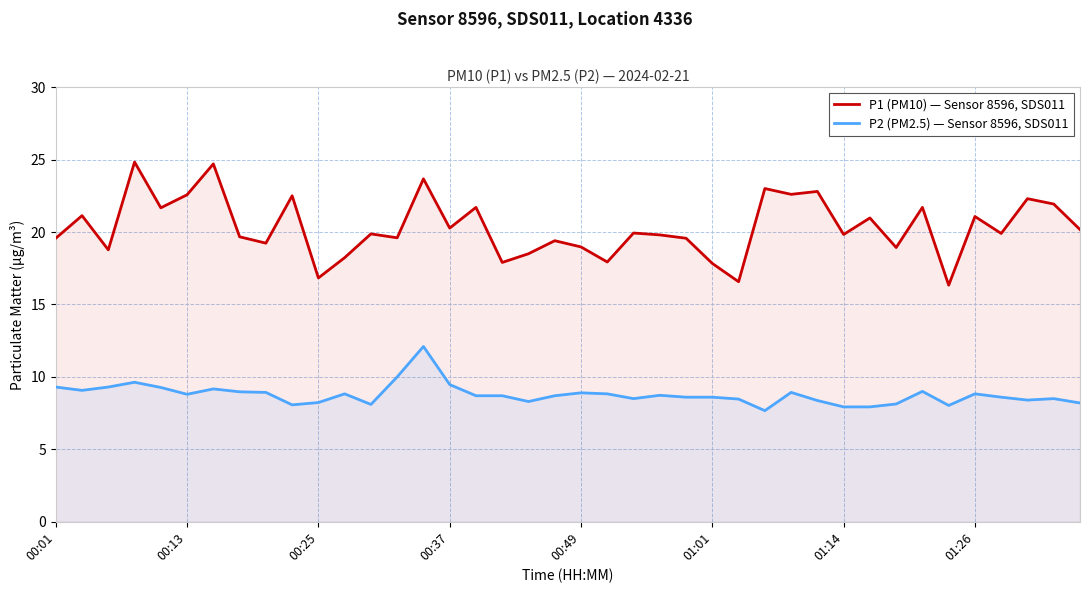

What is the greatest value displayed?

24.8